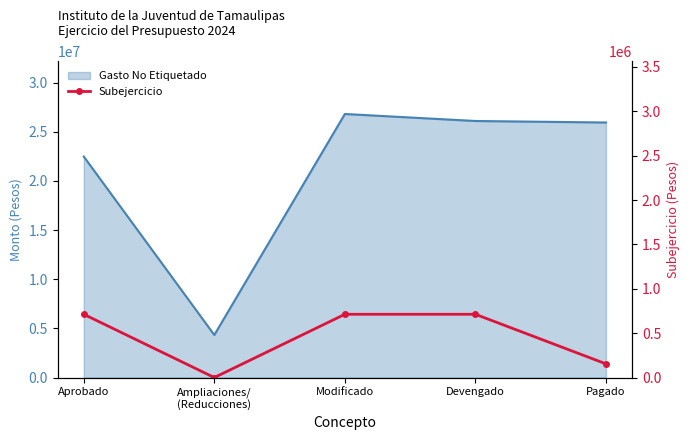

How many interior local valleys (lower than both neighbors) does the data have?

1